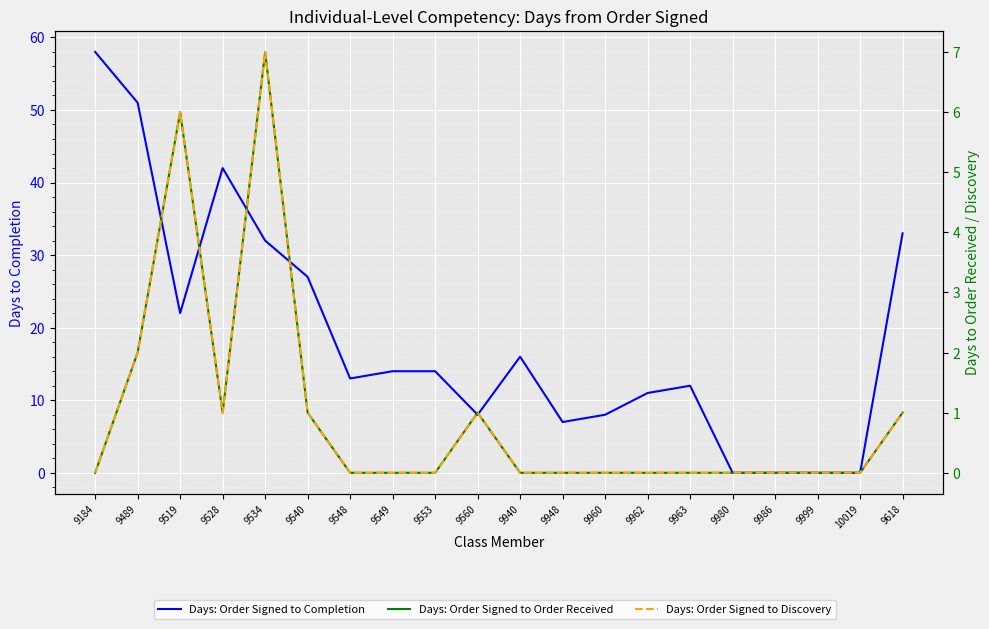

Which series has the largest total across all categories?

Days: Order Signed to Completion